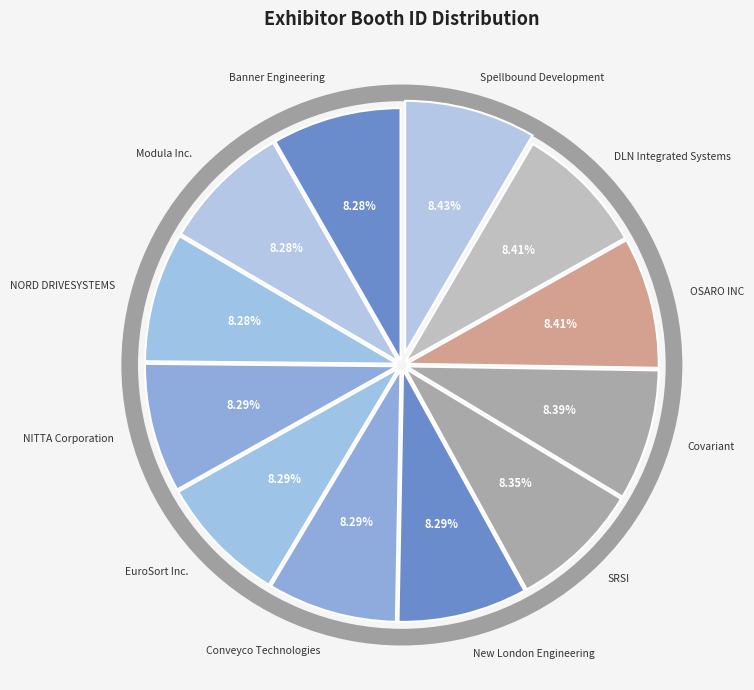

Approximately how many times larger is the value at Spellbound Development compared to EuroSort Inc.?

1.0